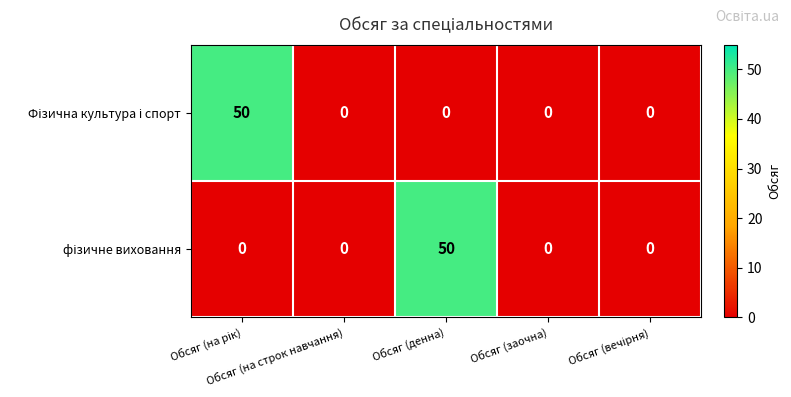

How many series are shown in this chart?

2